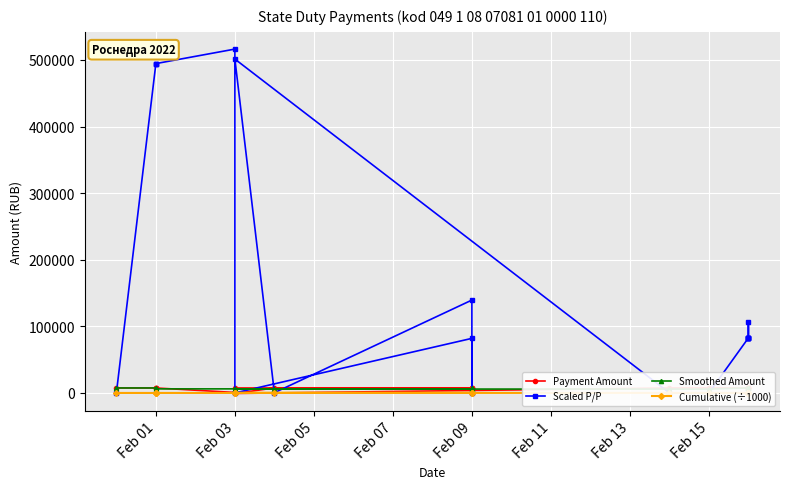

True or false: Smoothed Amount has more than 1 interior local peaks.

False